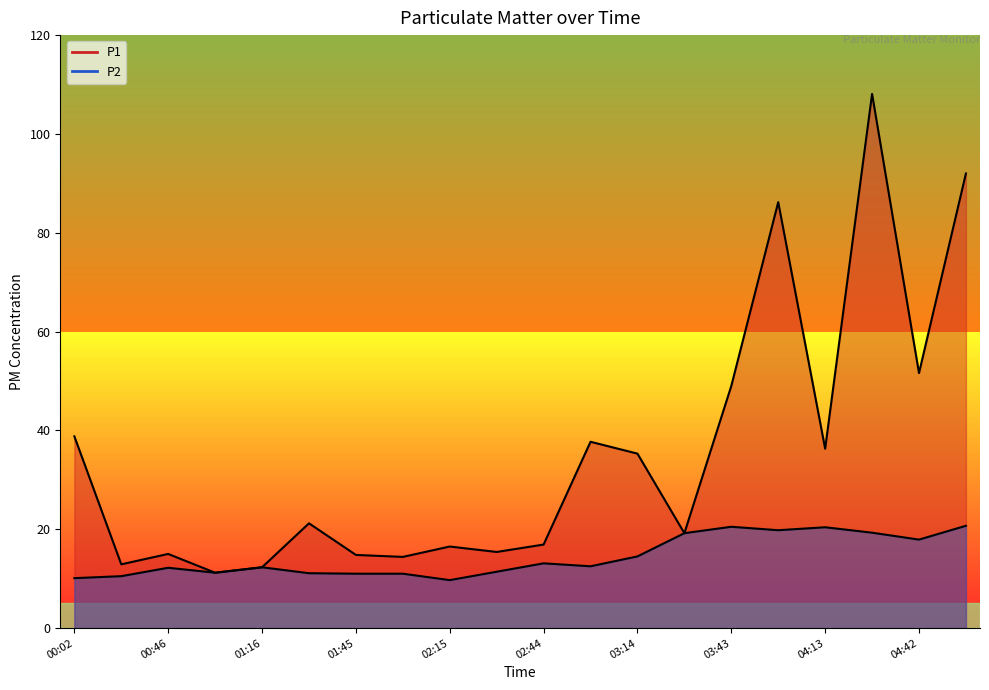

Which category has the highest value in the P1 series?

04:27